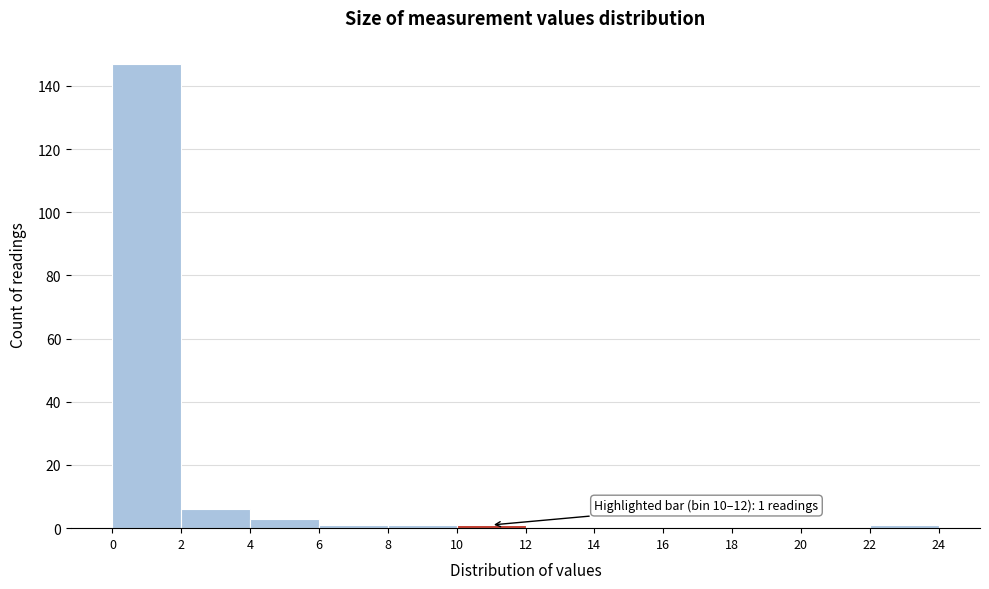

Over which range of the x-axis is the bar tallest?

0 to 2